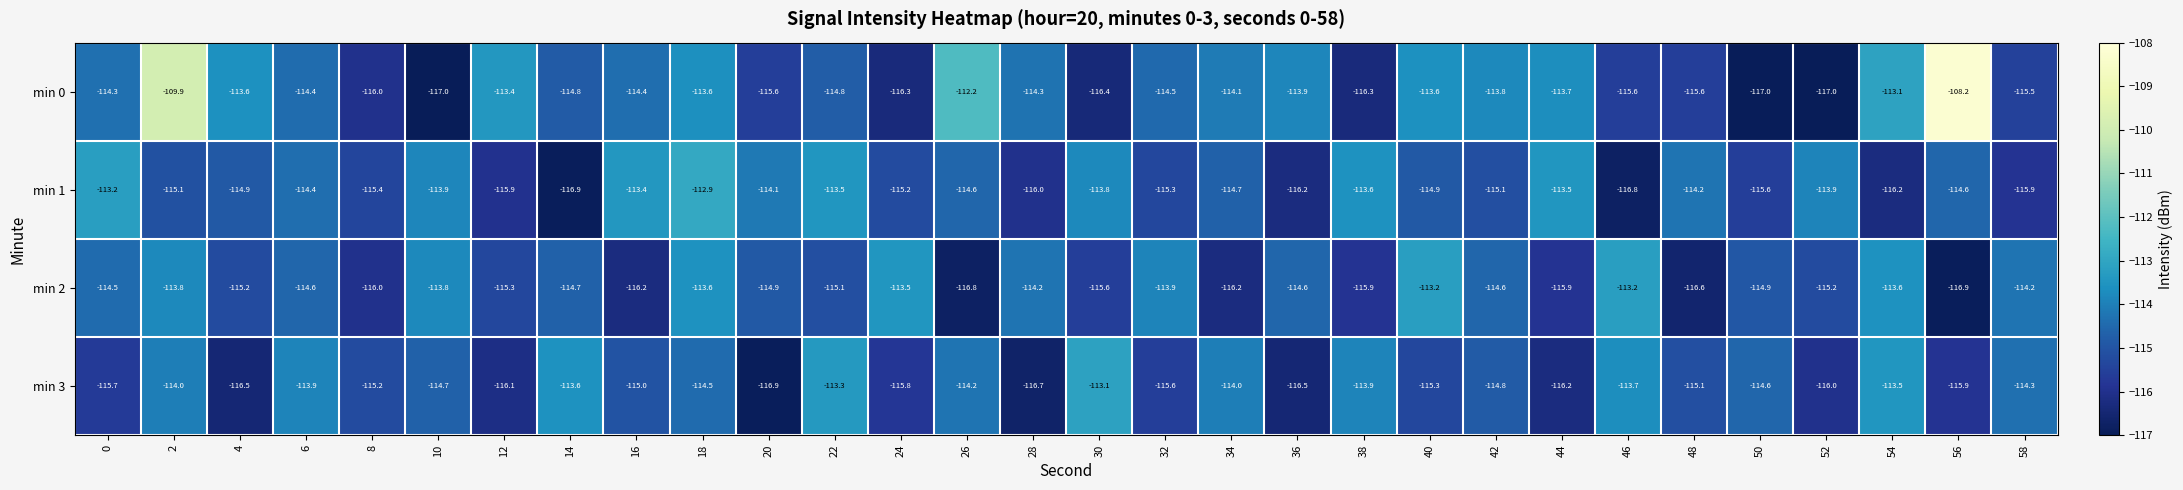

Which series has the largest total across all categories?

min 0